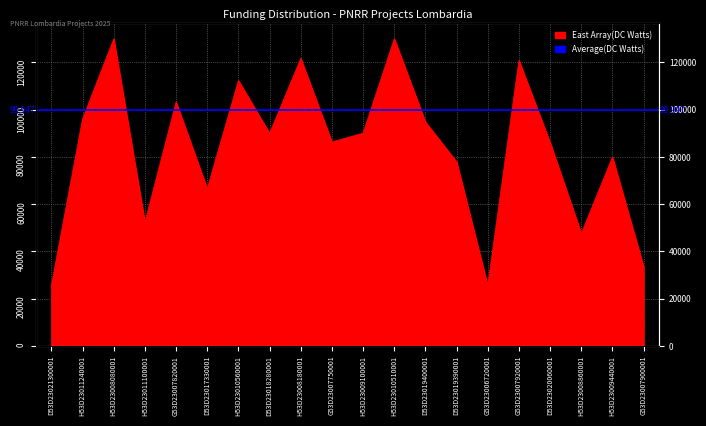

How many points are lower than both their immediate neighbors (excluding endpoints)?

6